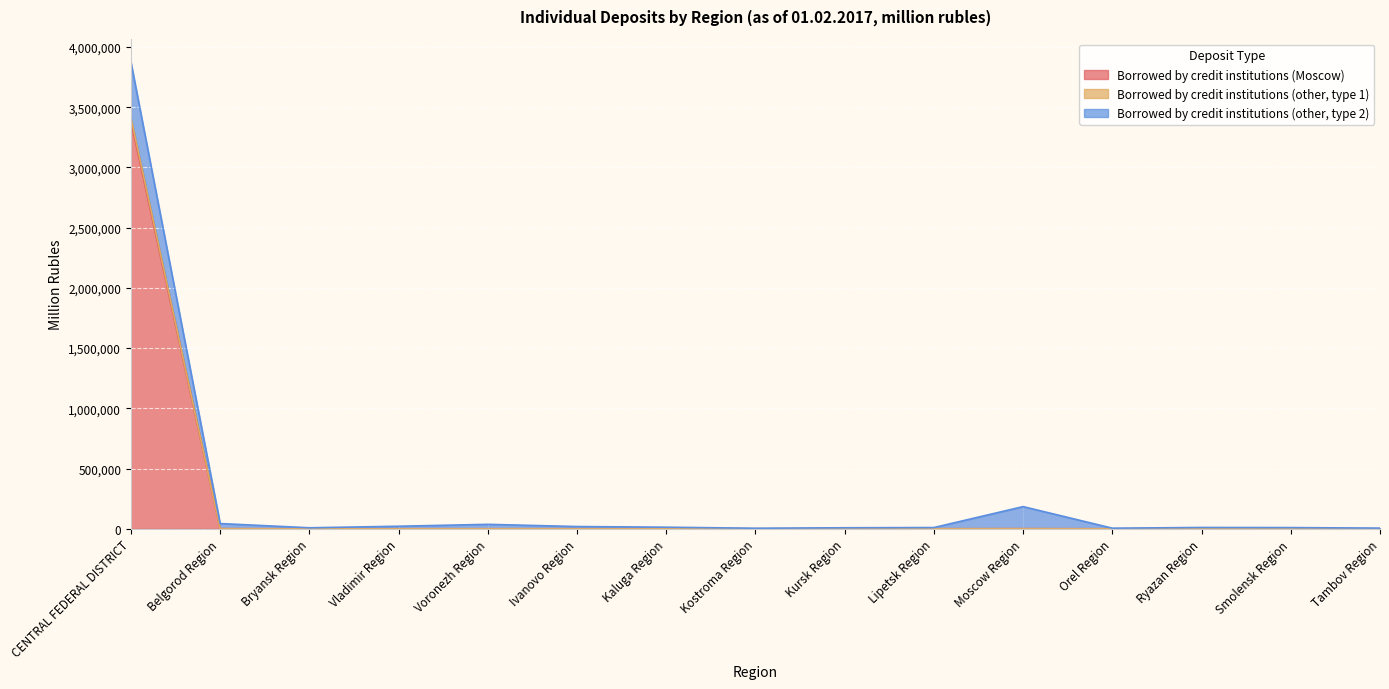

True or false: Borrowed by credit institutions (Moscow) has a value of 3383159 at CENTRAL FEDERAL DISTRICT.

True